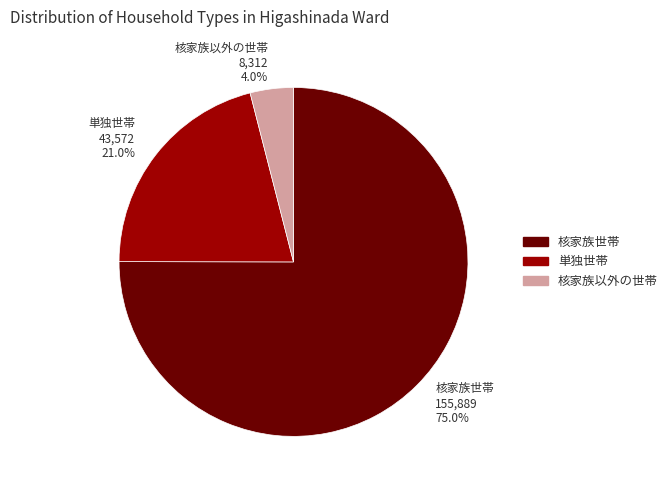

What is the ratio of the value at 単独世帯 to the value at 核家族以外の世帯?

5.2